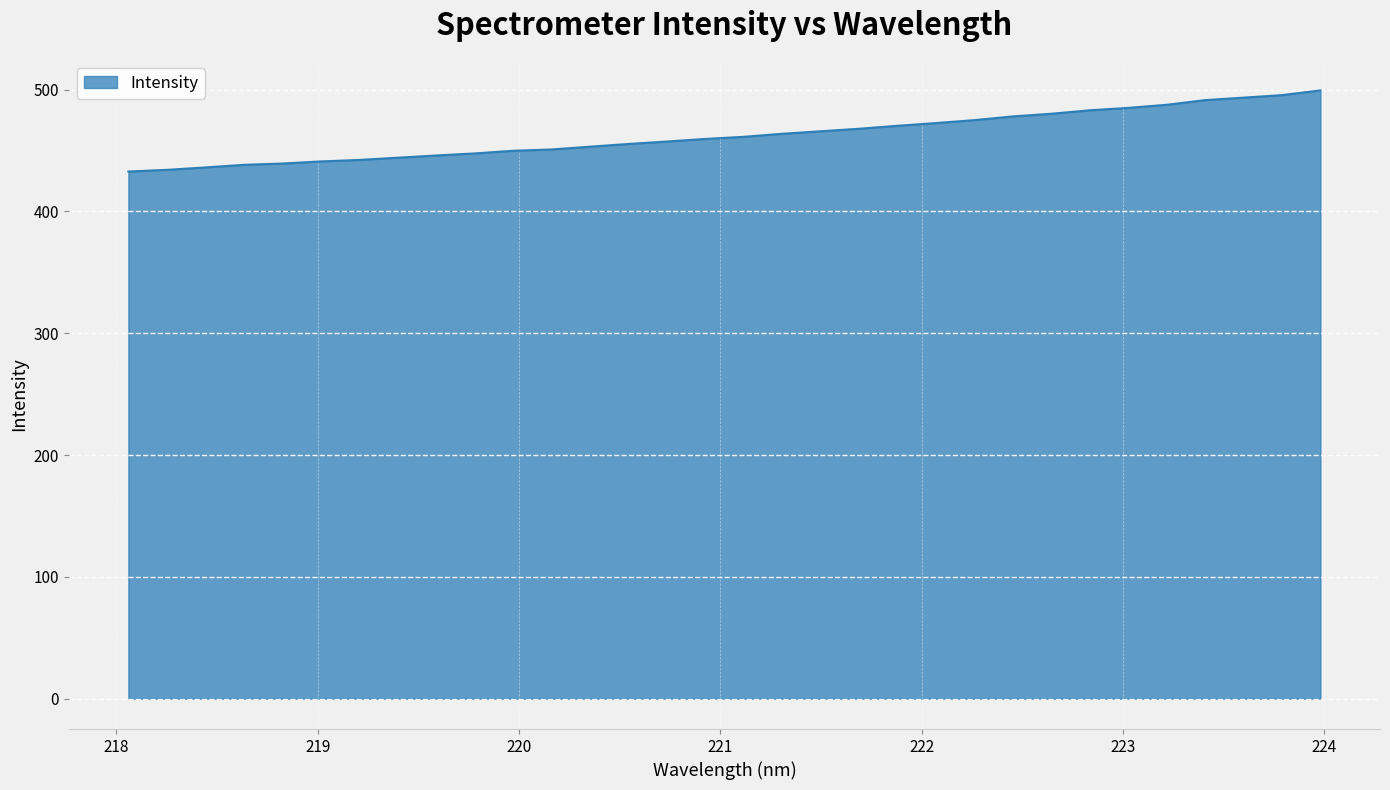

What is the difference between the maximum and minimum values?

66.6